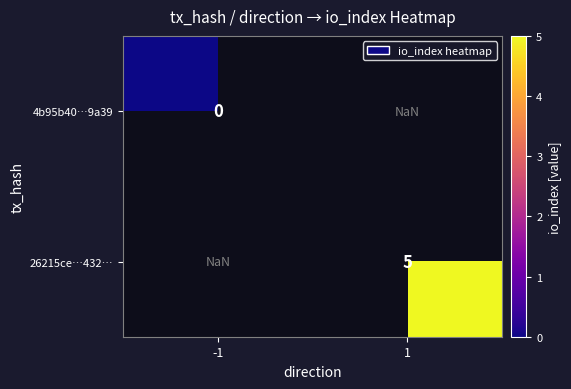

How many series are shown in this chart?

2